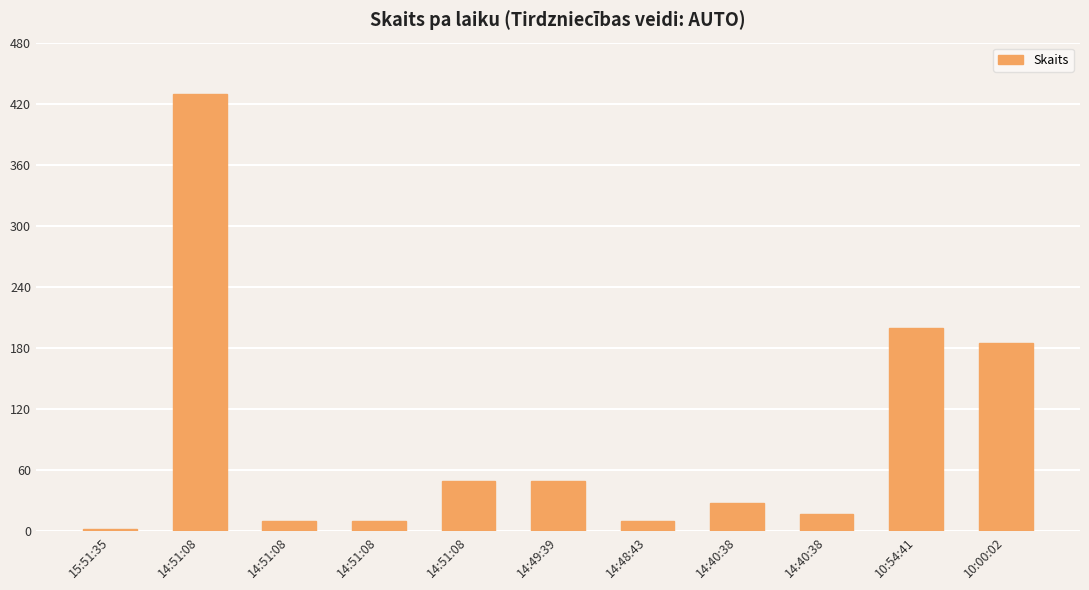

How many bars are there in total?

11